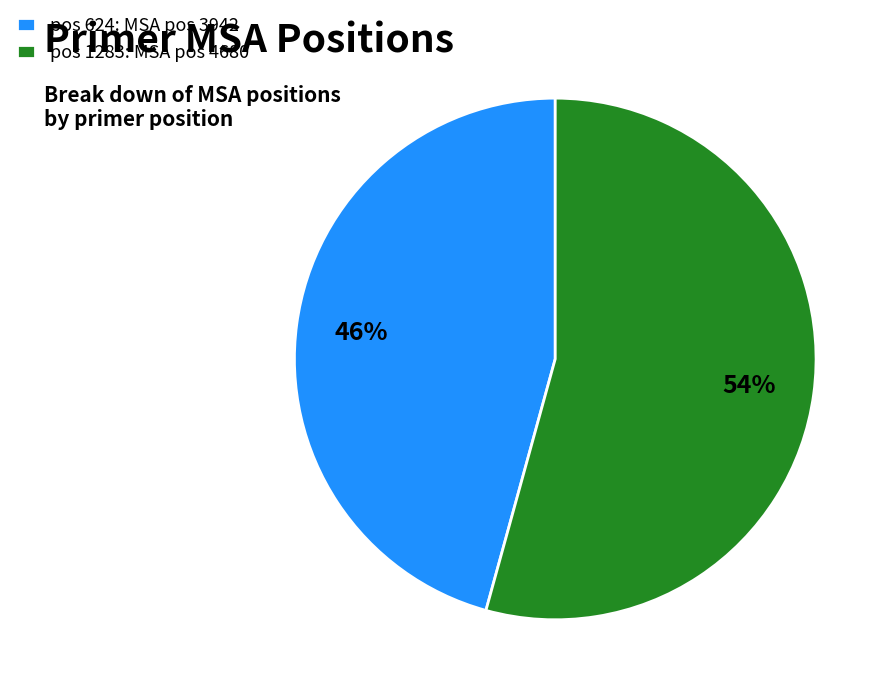

Is there any slice that represents more than half of the pie?

Yes